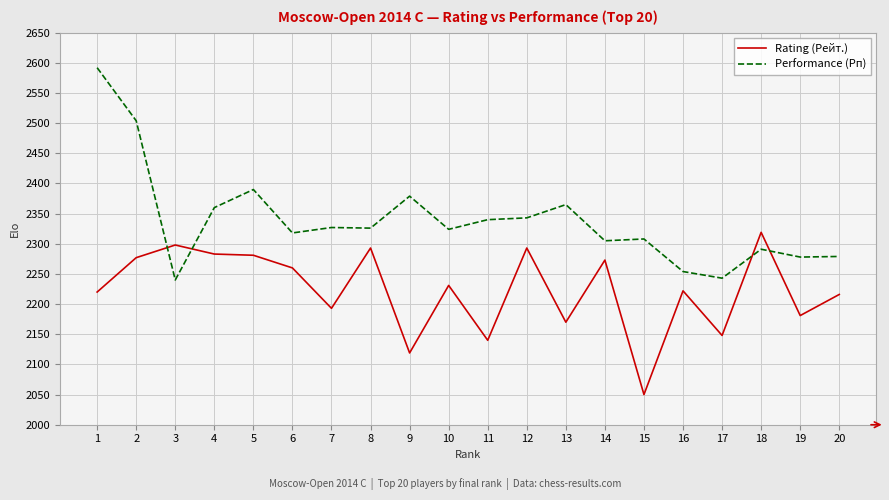

True or false: Rating (Рейт.) has a value of 2216 at 20.

True